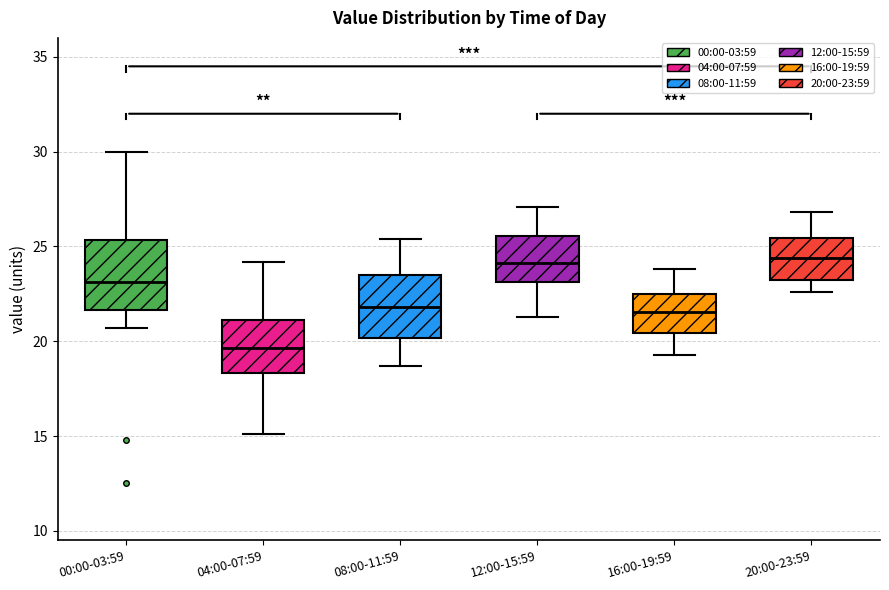

Reading left to right, read every box against the y-axis: the position of its median line, the range the box covers, and the ends of its whiskers. The values are not printed on the chart, so give them approximately, as read against the axis.

00:00-03:59: median 23.0, box 21.5 to 25.5, whiskers 20.5 to 30.0
04:00-07:59: median 19.5, box 18.5 to 21.0, whiskers 15.0 to 24.0
08:00-11:59: median 22.0, box 20.0 to 23.5, whiskers 18.5 to 25.5
12:00-15:59: median 24.0, box 23.0 to 25.5, whiskers 21.5 to 27.0
16:00-19:59: median 21.5, box 20.5 to 22.5, whiskers 19.5 to 24.0
20:00-23:59: median 24.5, box 23.5 to 25.5, whiskers 22.5 to 27.0